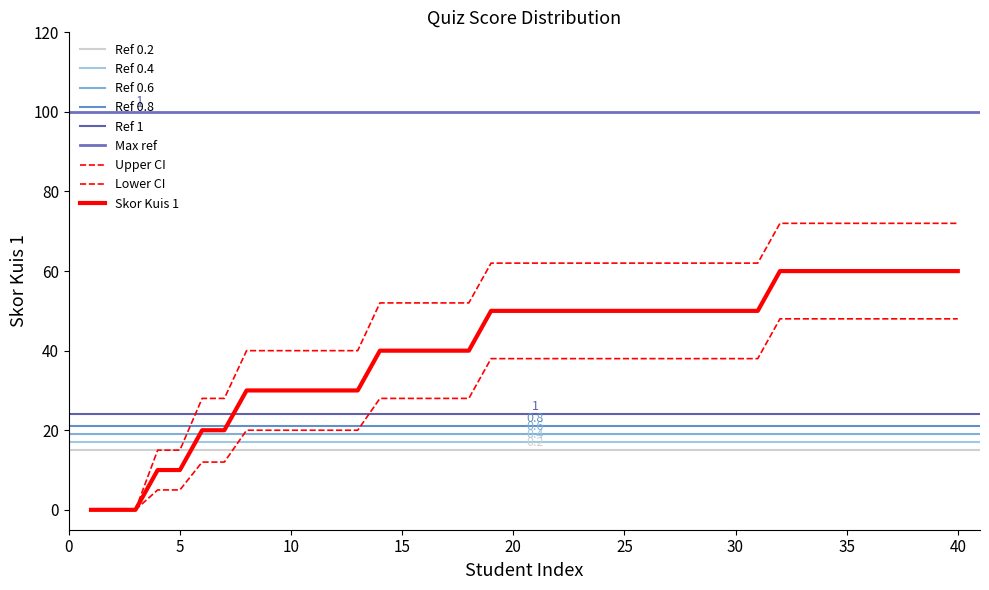

The Skor Kuis 1 series shows 22 at 25. True or false?

False